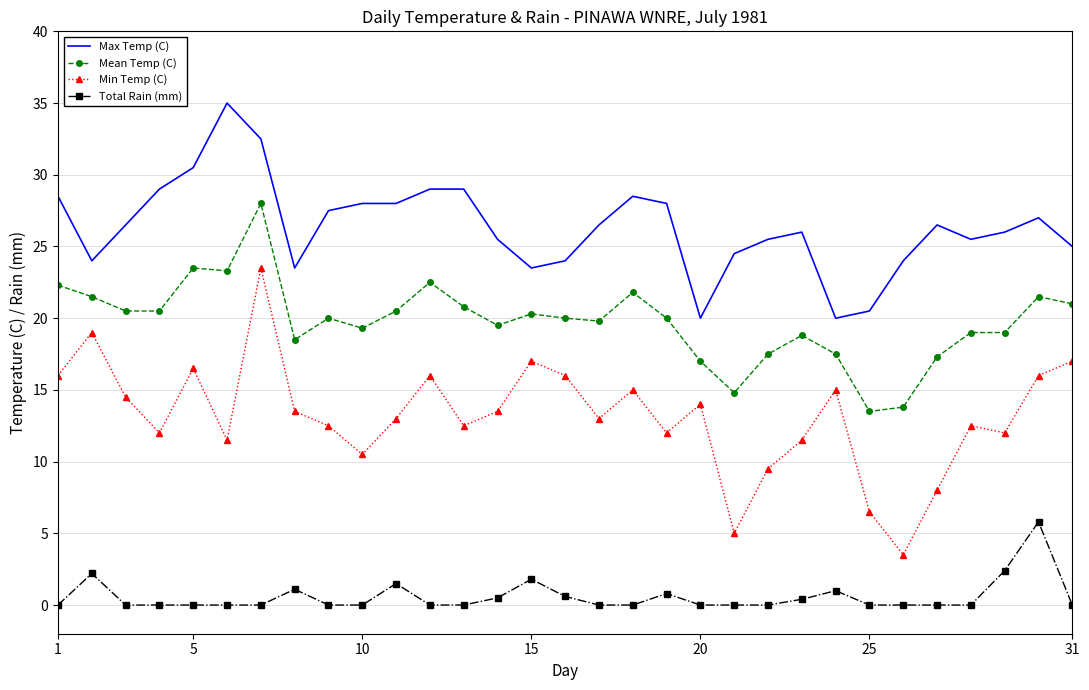

True or false: Min Temp (C) and Mean Temp (C) cross at least once.

False